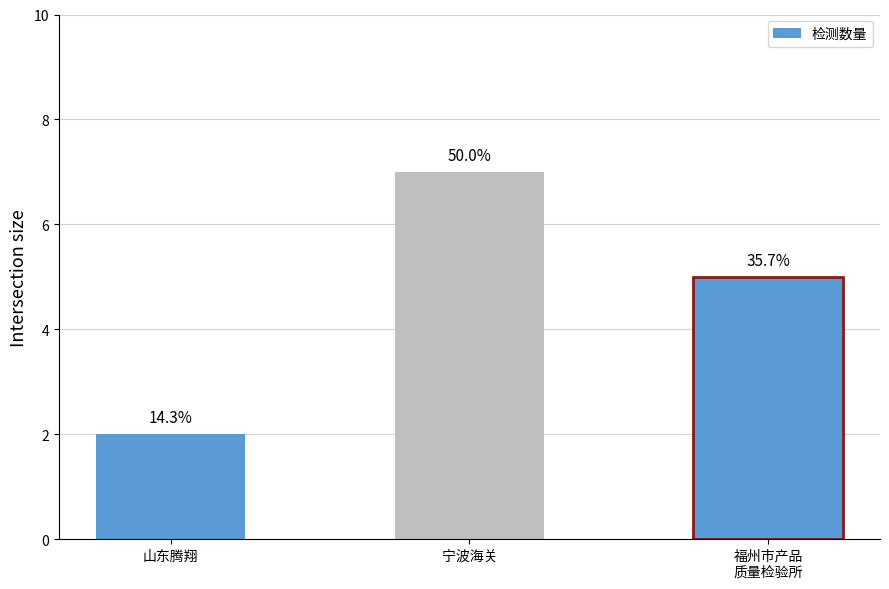

How many bars are there in total?

3